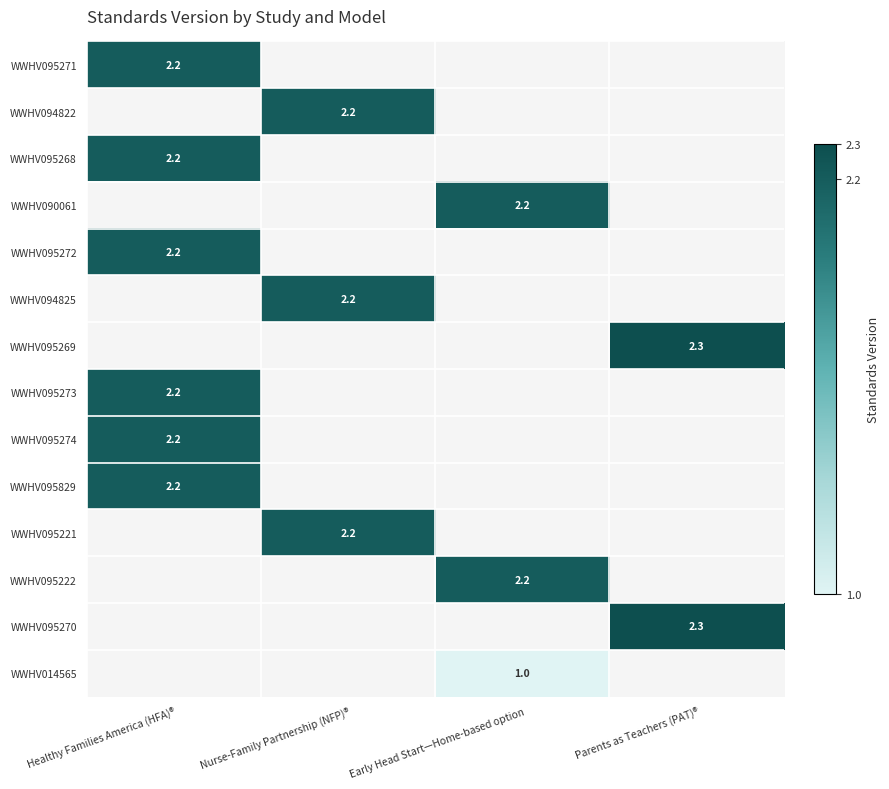

Is it true that WWHV095222 equals 2.2 at Early Head Start—Home-based option?

True